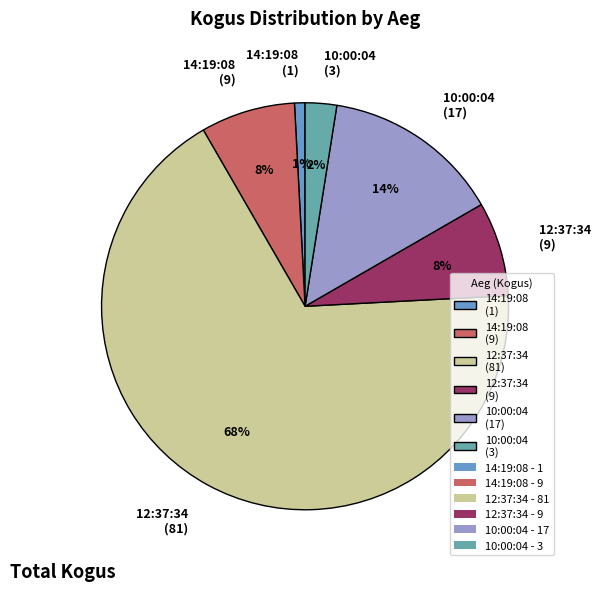

What is the smallest slice in the pie chart?

14:19:08 (1)